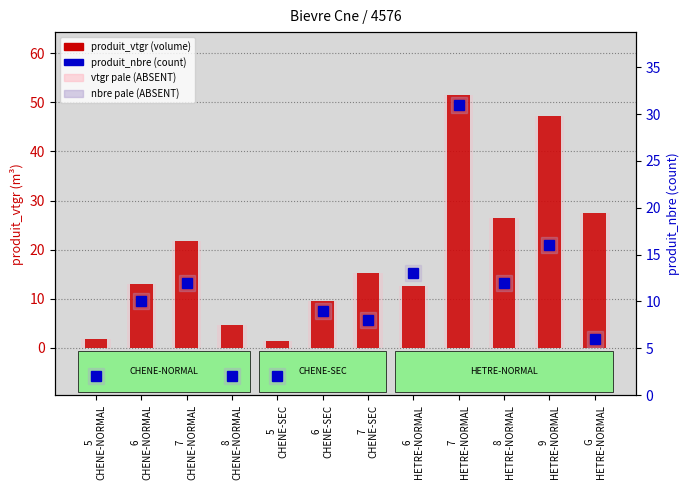

At how many categories does at least one series exceed 37?

2